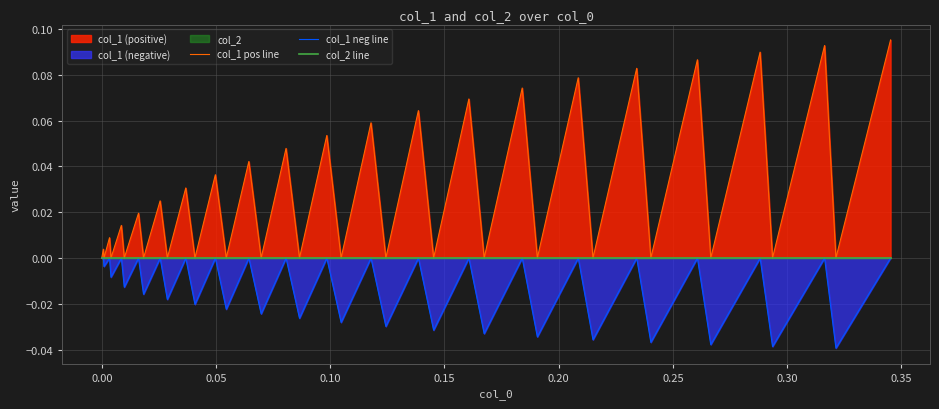

True or false: col_1 neg line and col_1 pos line intersect in this chart.

False